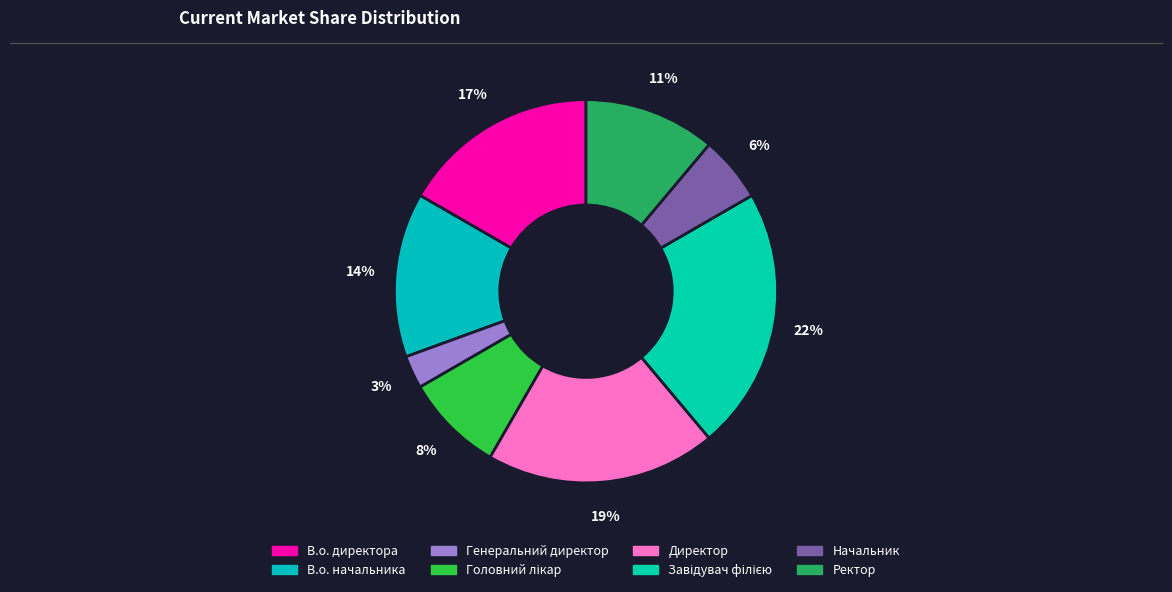

What is the ratio of the value at Генеральний директор to the value at Головний лікар?

0.3